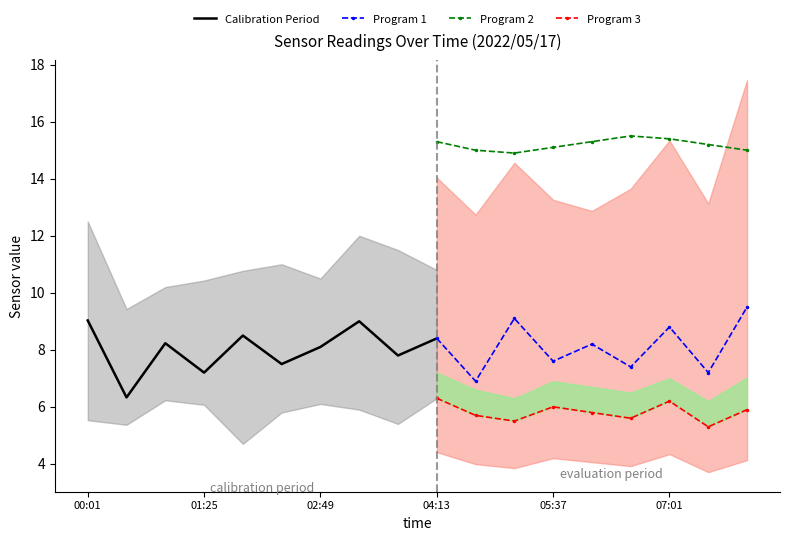

How many interior local valleys does the Program 1 series have?

4